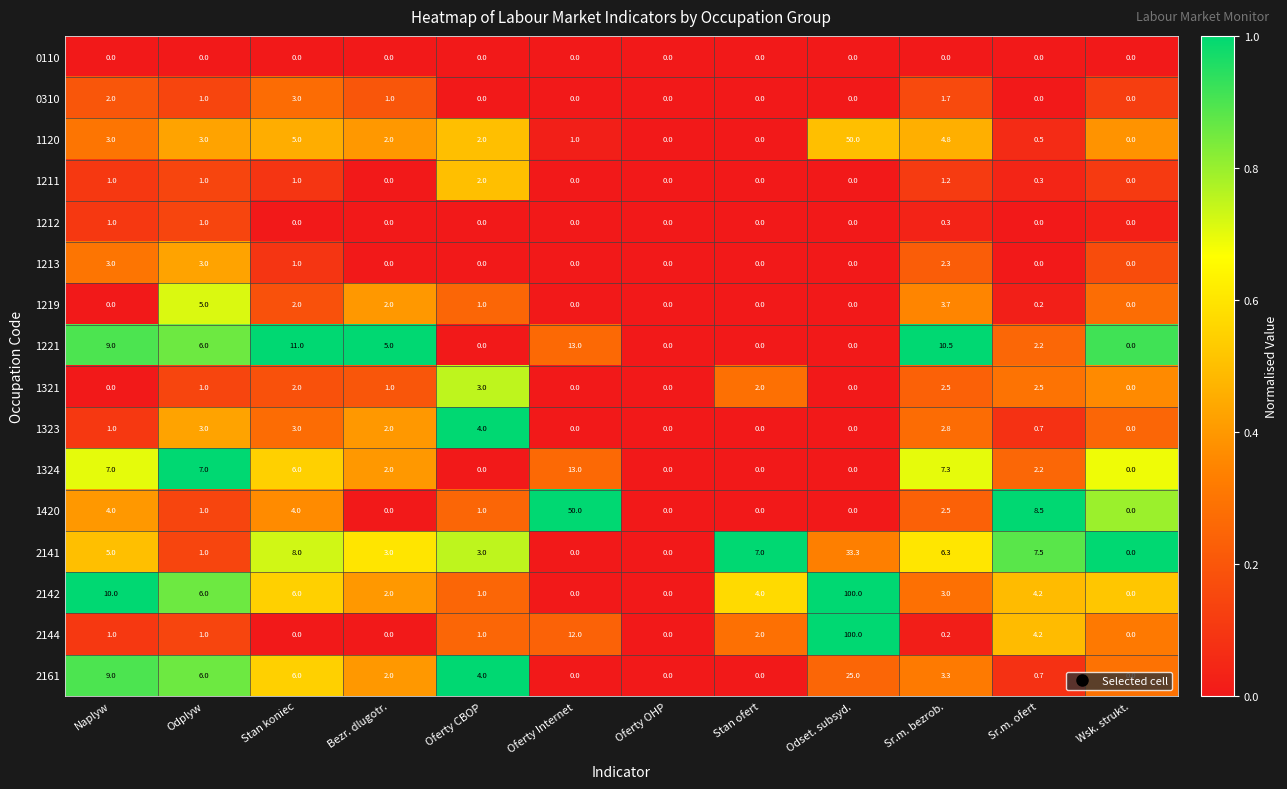

Which category has the highest value in the 1211 series?

Oferty CBOP